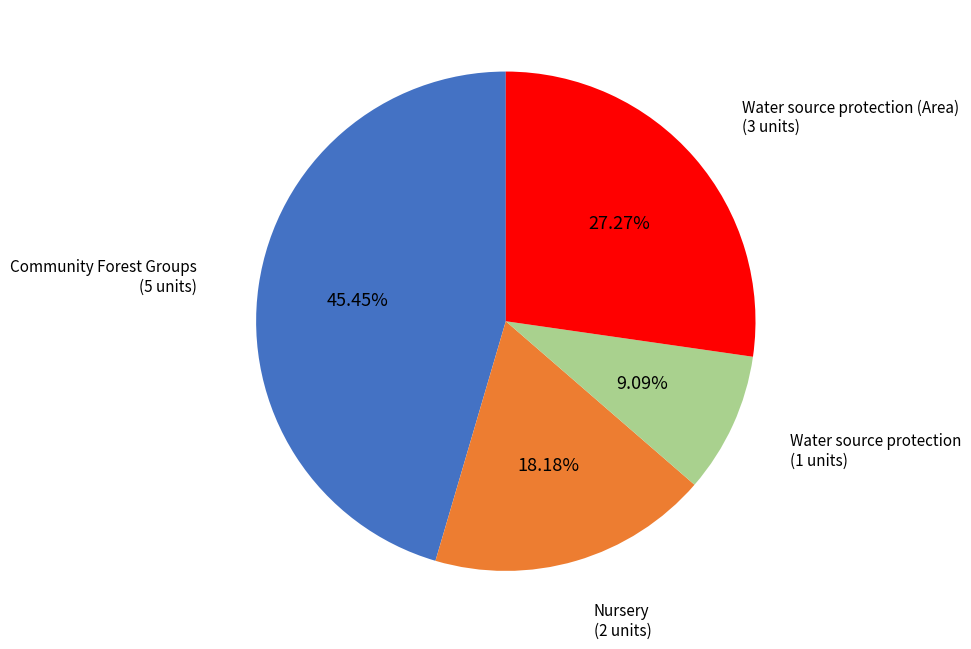

To the nearest percent, what percentage of the pie is Community Forest Groups?

45%